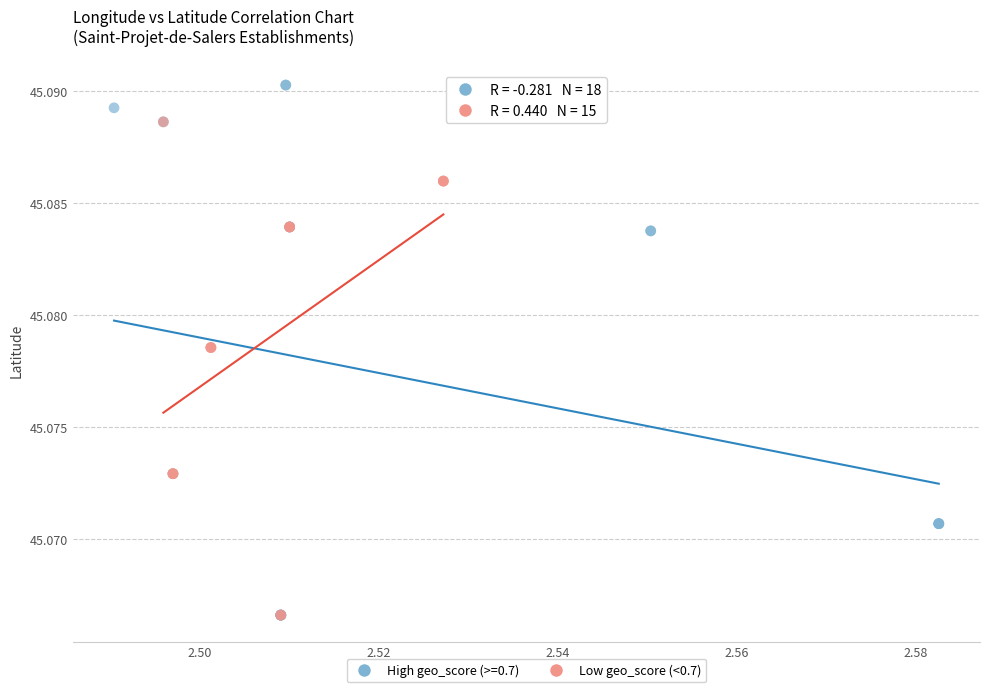

Which series has the largest Y range (max minus min)?

High geo_score (>=0.7)